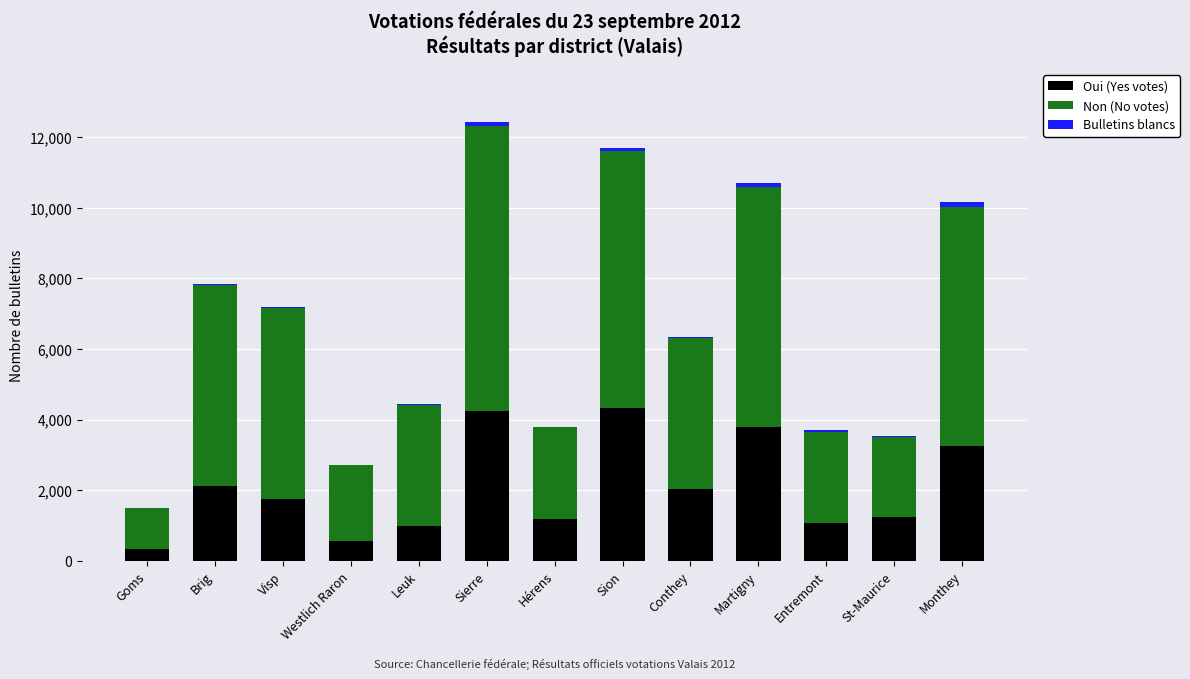

The Oui (Yes votes) series shows 347 at Goms. True or false?

True